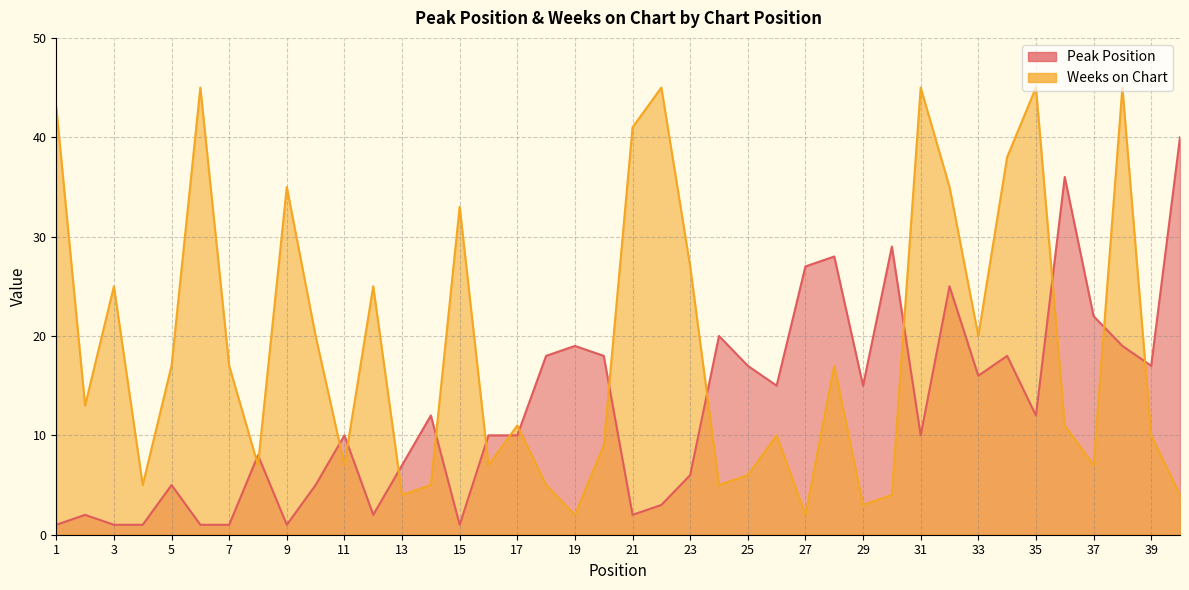

True or false: Peak Position has a value of 7 at 26.

False